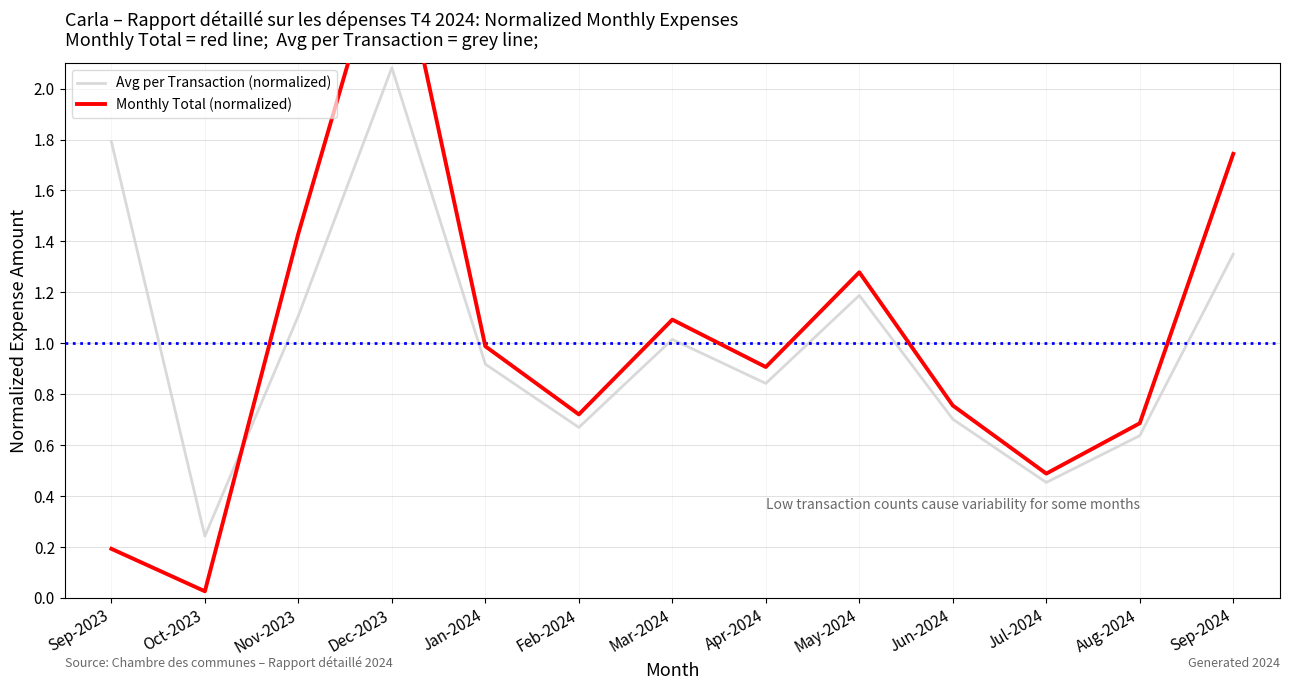

What is the difference between the Avg per Transaction (normalized) values at Dec-2023 and Oct-2023?

1.8